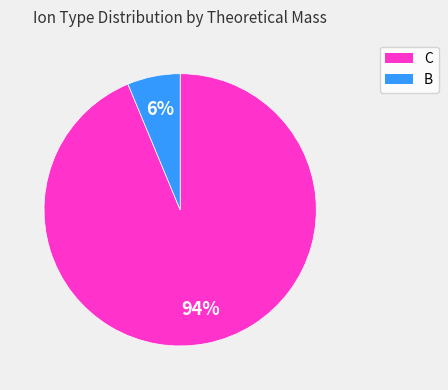

Is there a majority slice in this chart?

Yes